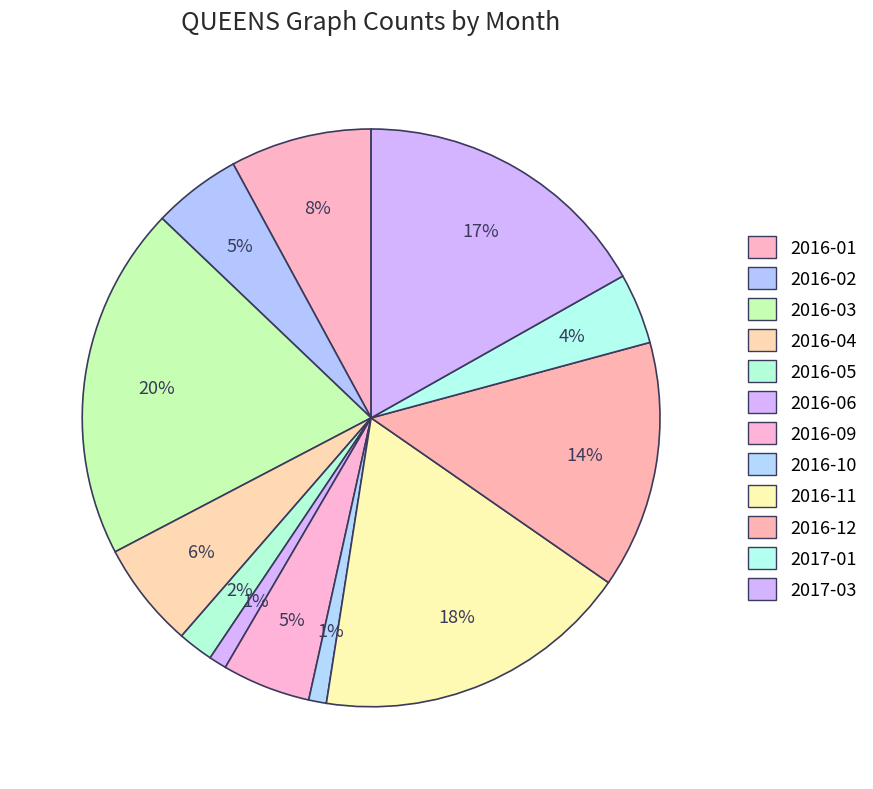

To the nearest percent, what is the difference between the largest and smallest slice percentages?

19%